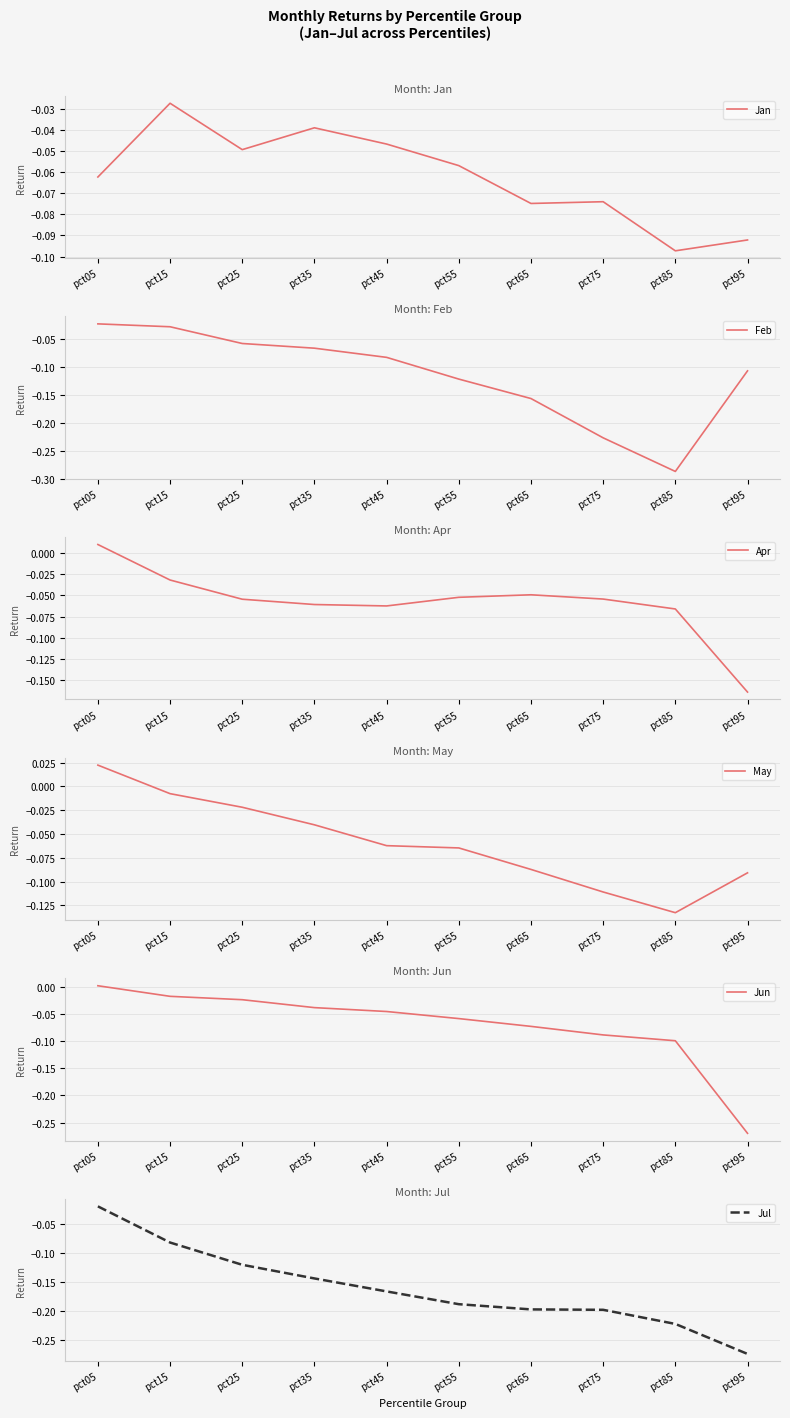

Reading left to right, what are all the values shown in this chart?

Jan: -0.1	-0.0	-0.0	-0.0	-0.0	-0.1	-0.1	-0.1	-0.1	-0.1
Feb: -0.0	-0.0	-0.1	-0.1	-0.1	-0.1	-0.2	-0.2	-0.3	-0.1
Apr: 0.0	-0.0	-0.1	-0.1	-0.1	-0.1	-0.0	-0.1	-0.1	-0.2
May: 0.0	-0.0	-0.0	-0.0	-0.1	-0.1	-0.1	-0.1	-0.1	-0.1
Jun: 0.0	-0.0	-0.0	-0.0	-0.0	-0.1	-0.1	-0.1	-0.1	-0.3
Jul: -0.0	-0.1	-0.1	-0.1	-0.2	-0.2	-0.2	-0.2	-0.2	-0.3